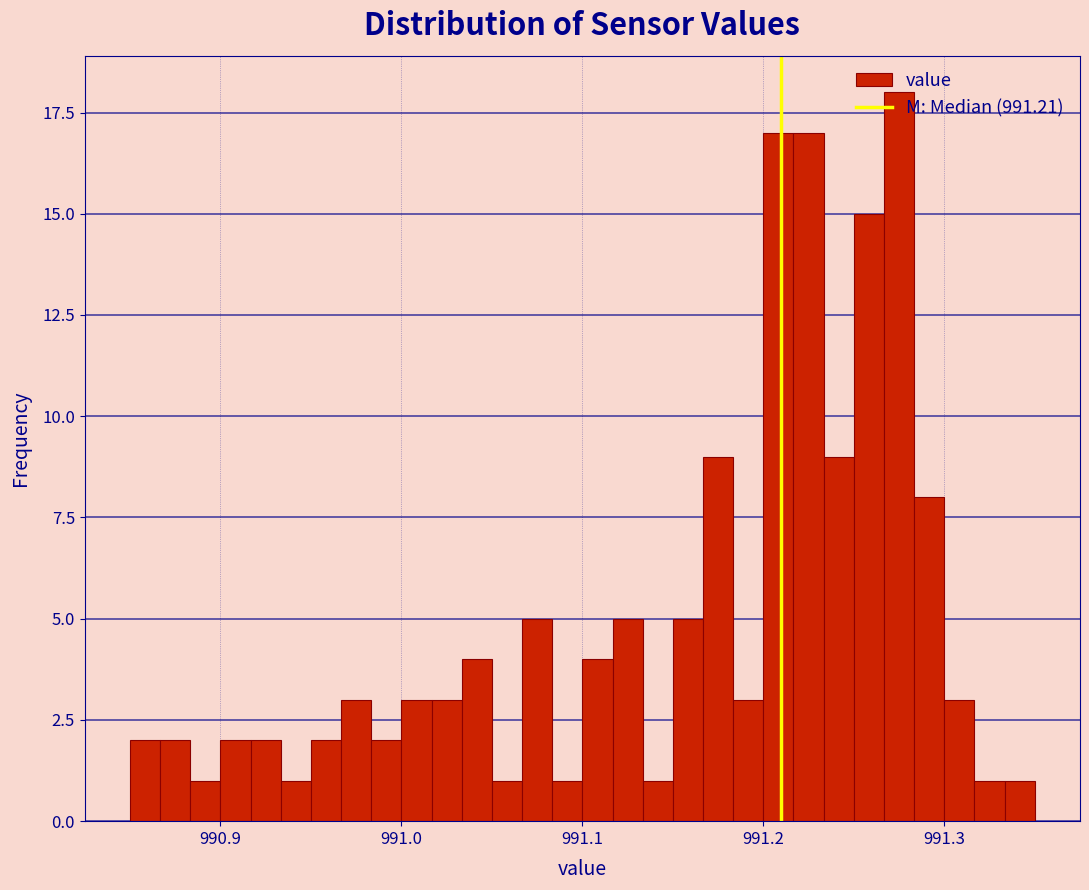

Read against the x-axis, roughly where is the centre of the tallest bar?

991.28